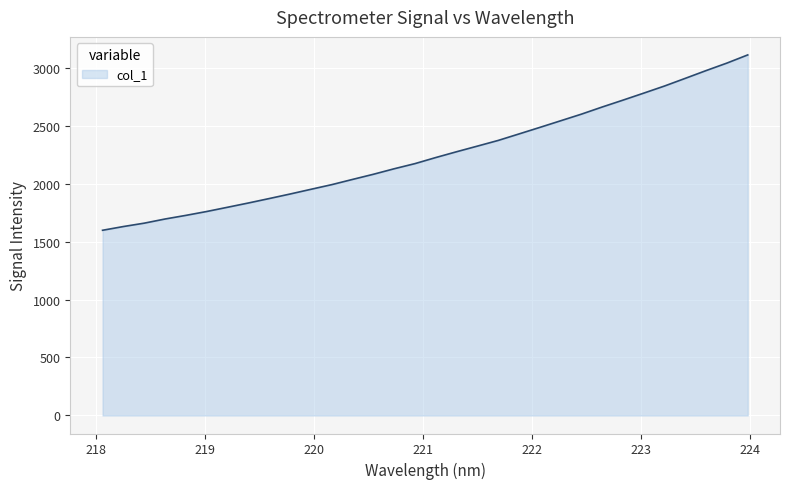

How many series are shown in this chart?

1